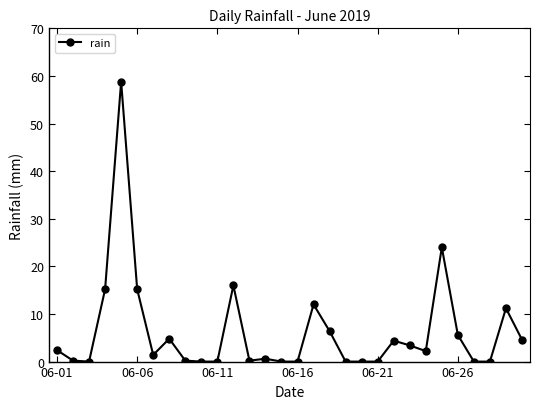

What is the greatest value displayed?

58.8